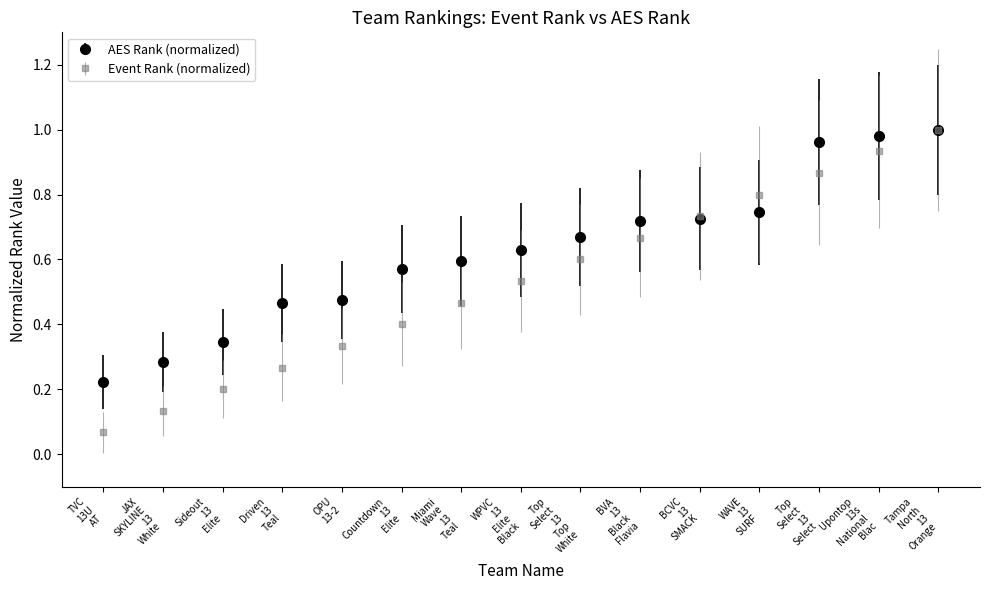

Which series has the largest total across all categories?

AES Rank (normalized)